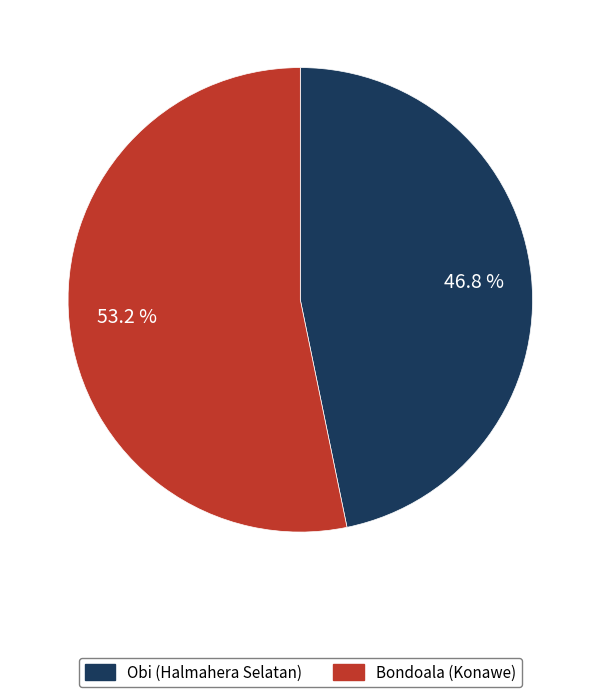

Is it true that Bondoala (Konawe) is 53% of the pie?

True